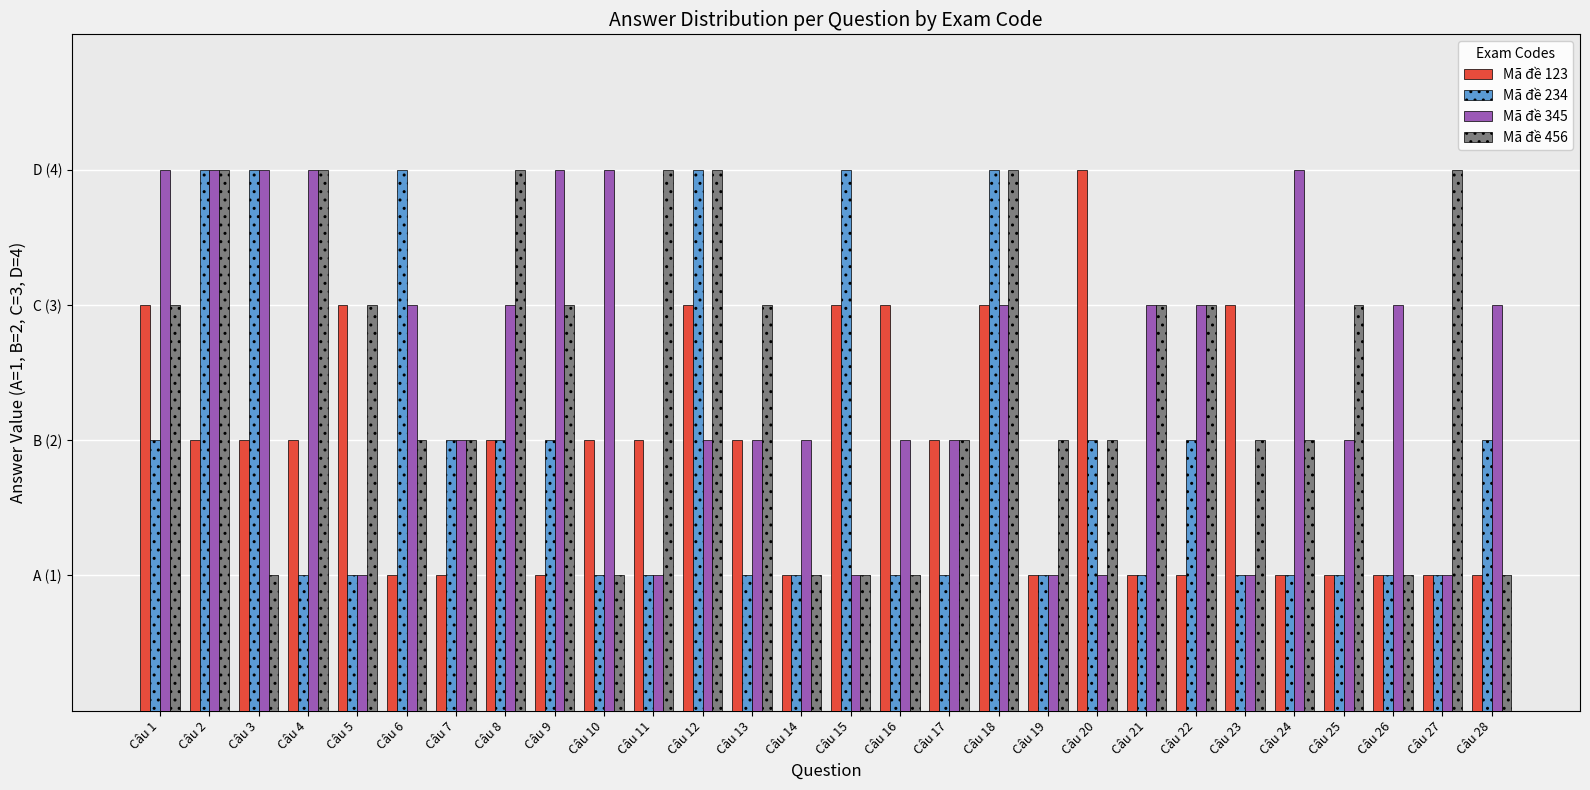

Between Câu 24 and Câu 26, which is larger?

Câu 24